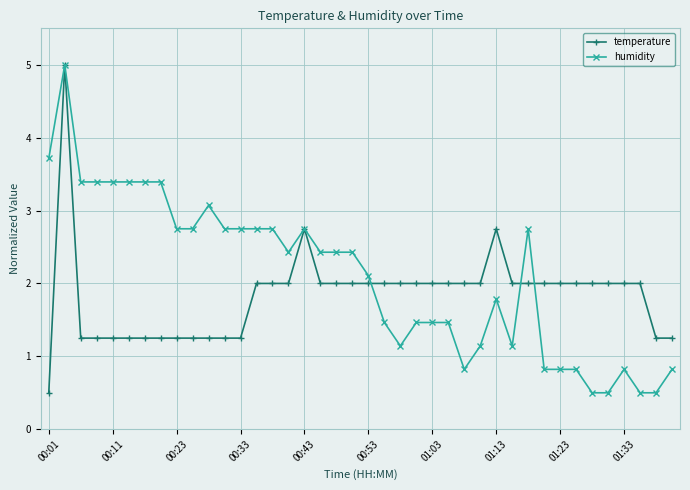

Which series has the largest total across all categories?

humidity